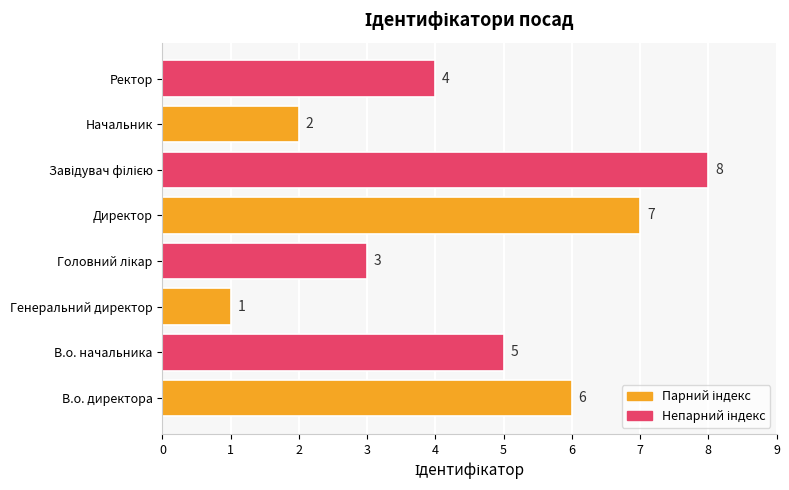

Reading bottom to top, list all the values displayed in this chart.

6	5	1	3	7	8	2	4